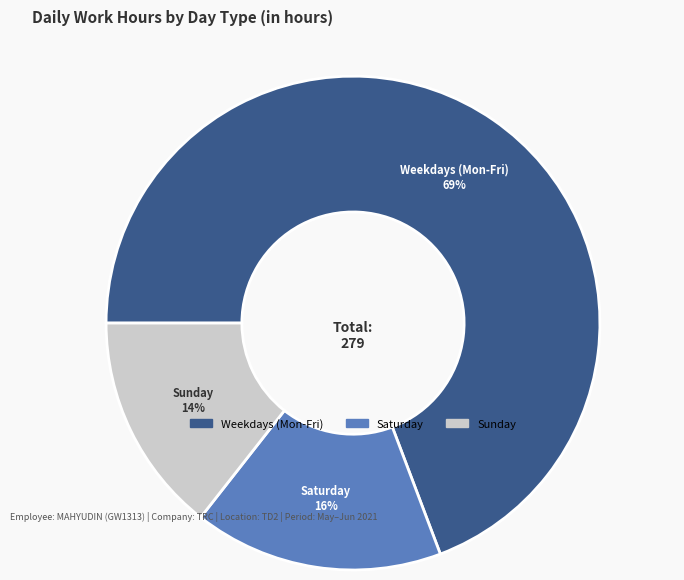

What percentage is the Saturday slice, to the nearest percent?

16%